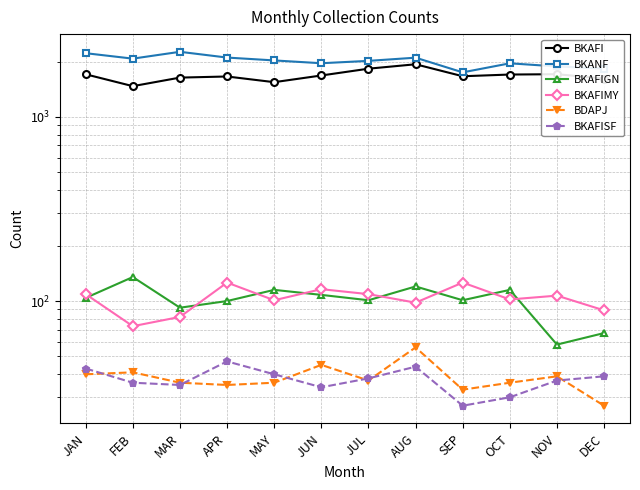

True or false: BKAFI and BKAFIGN intersect in this chart.

False